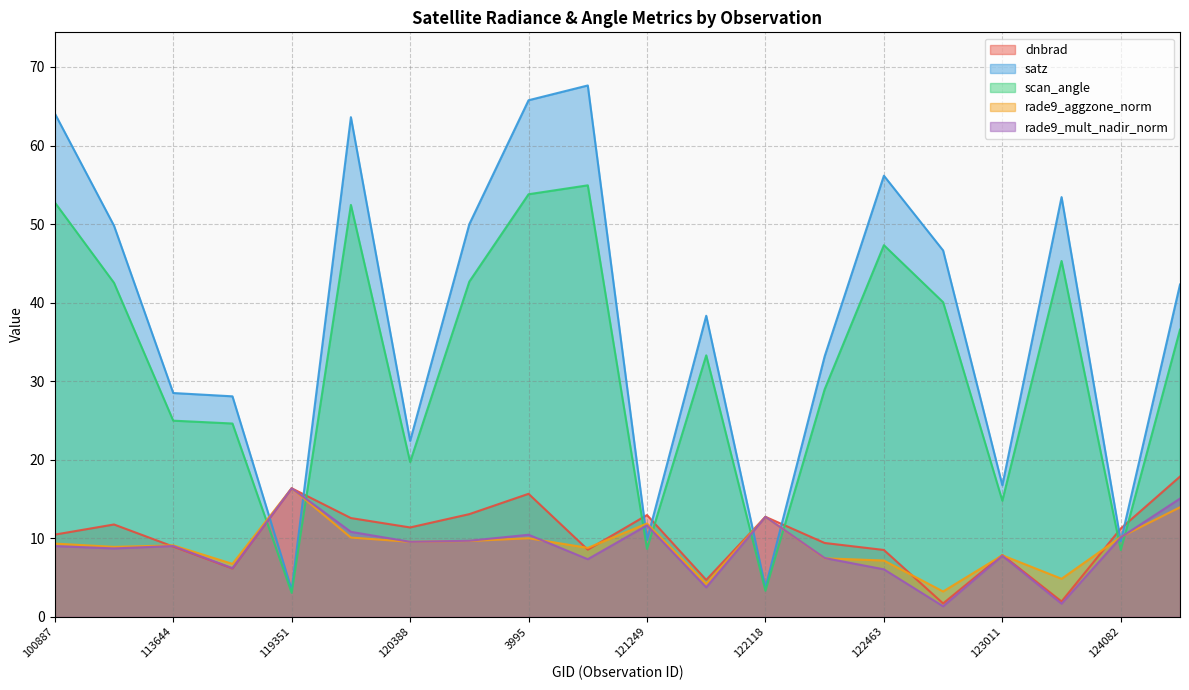

The dnbrad series shows 1.7 at 122837. True or false?

True